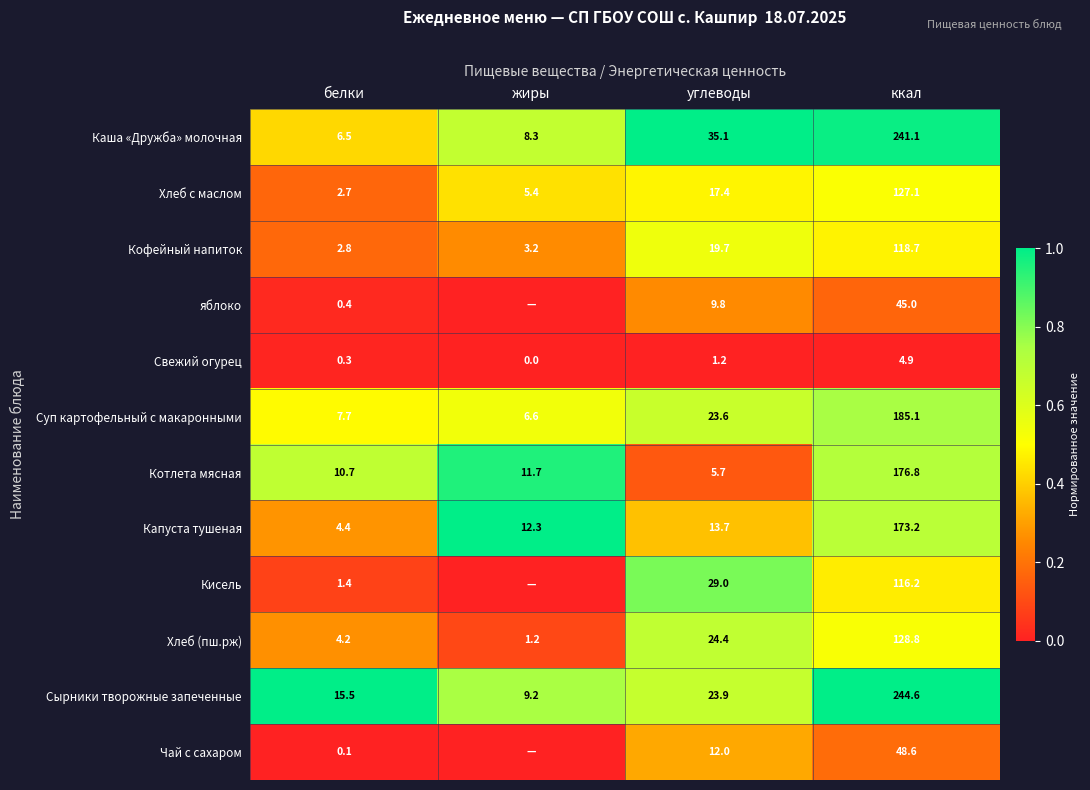

Which category has the lowest value in the Каша «Дружба» молочная series?

белки